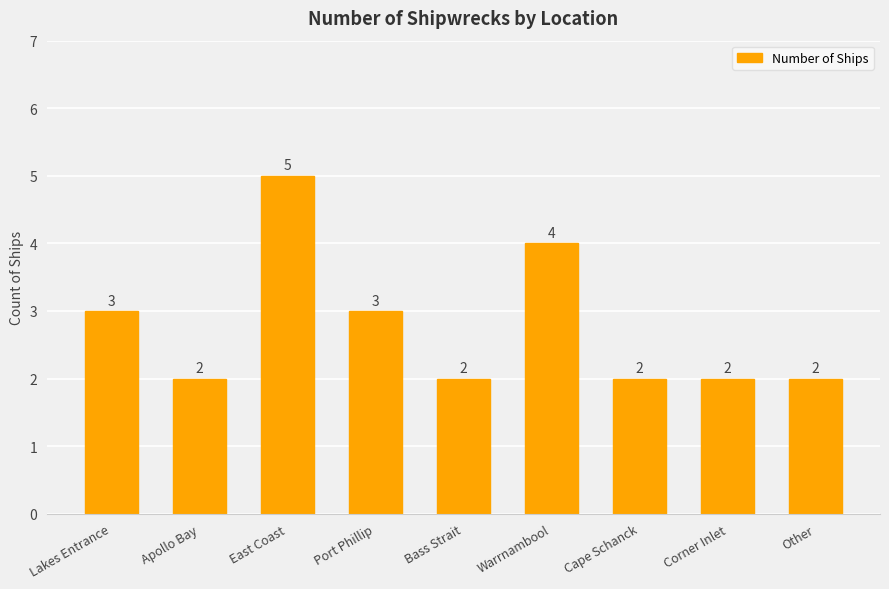

How many data points are above 2?

4